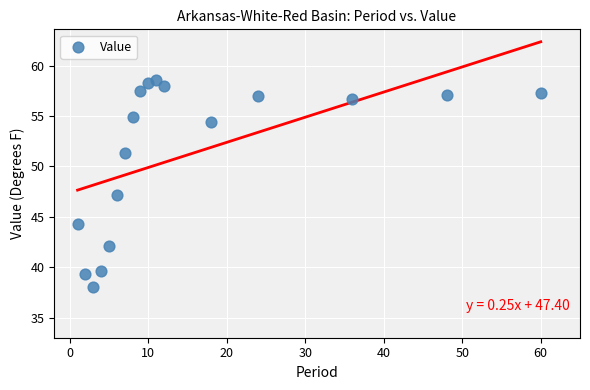

What is the range of Y values (max minus min)?

20.6